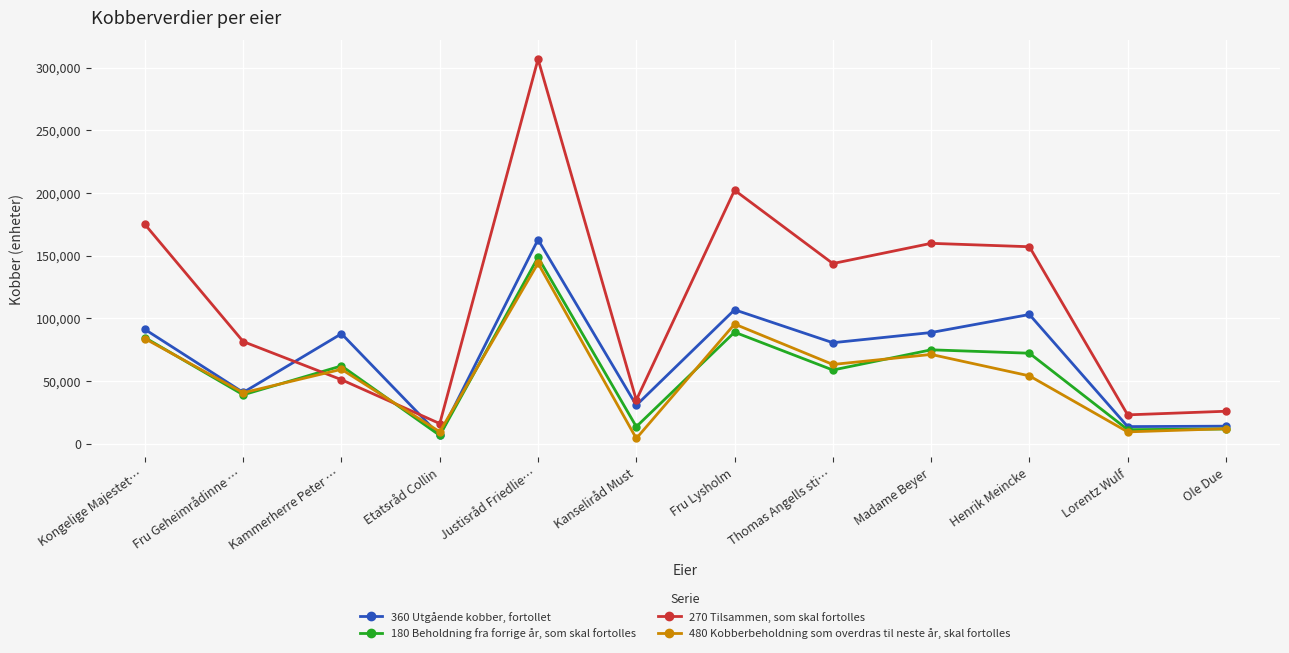

How many times do 360 Utgående kobber, fortollet and 270 Tilsammen, som skal fortolles cross each other?

2